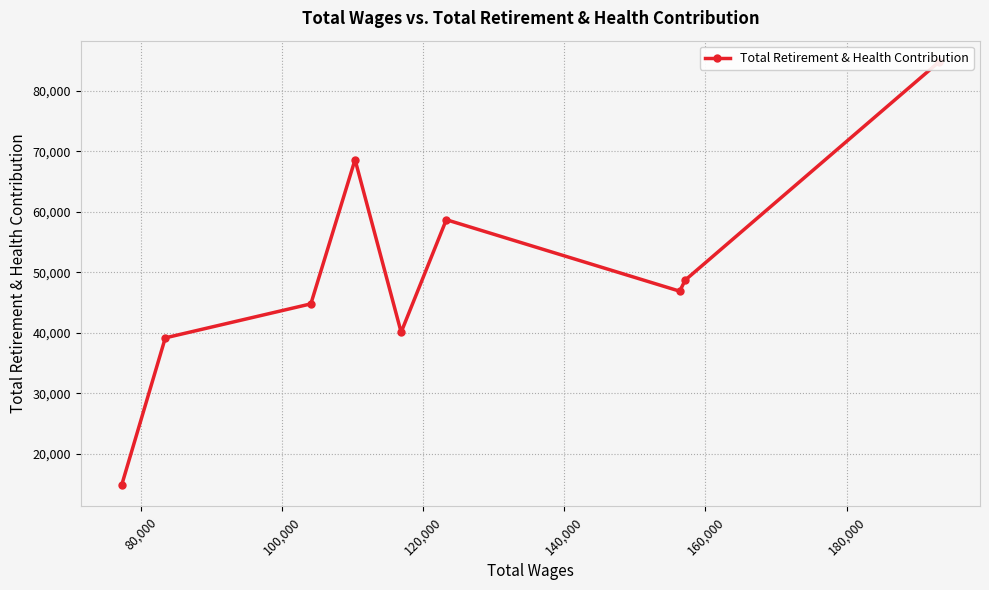

How many categories are shown in the chart?

9